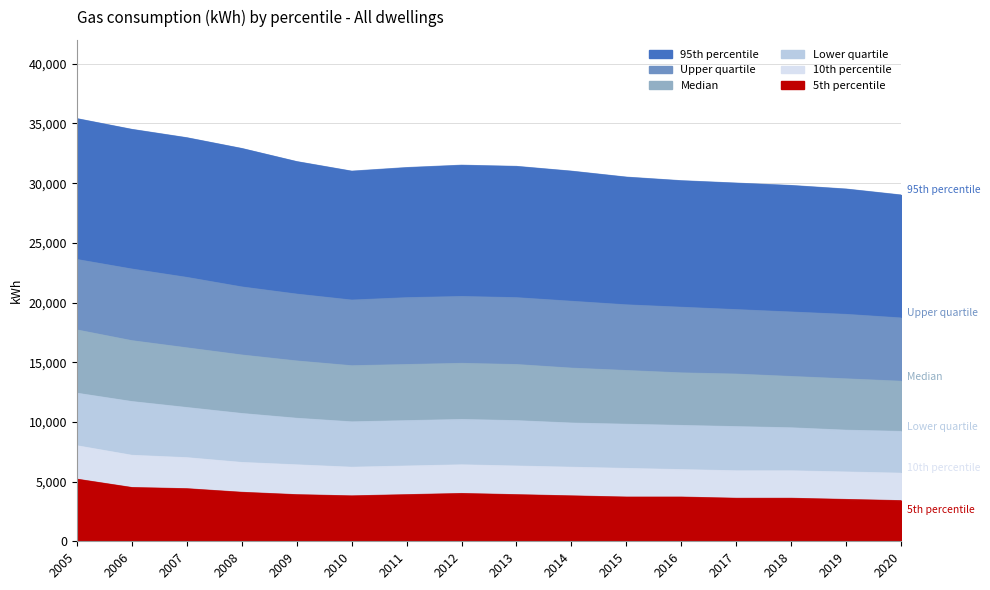

At which category is the sum across all series the highest?

2005